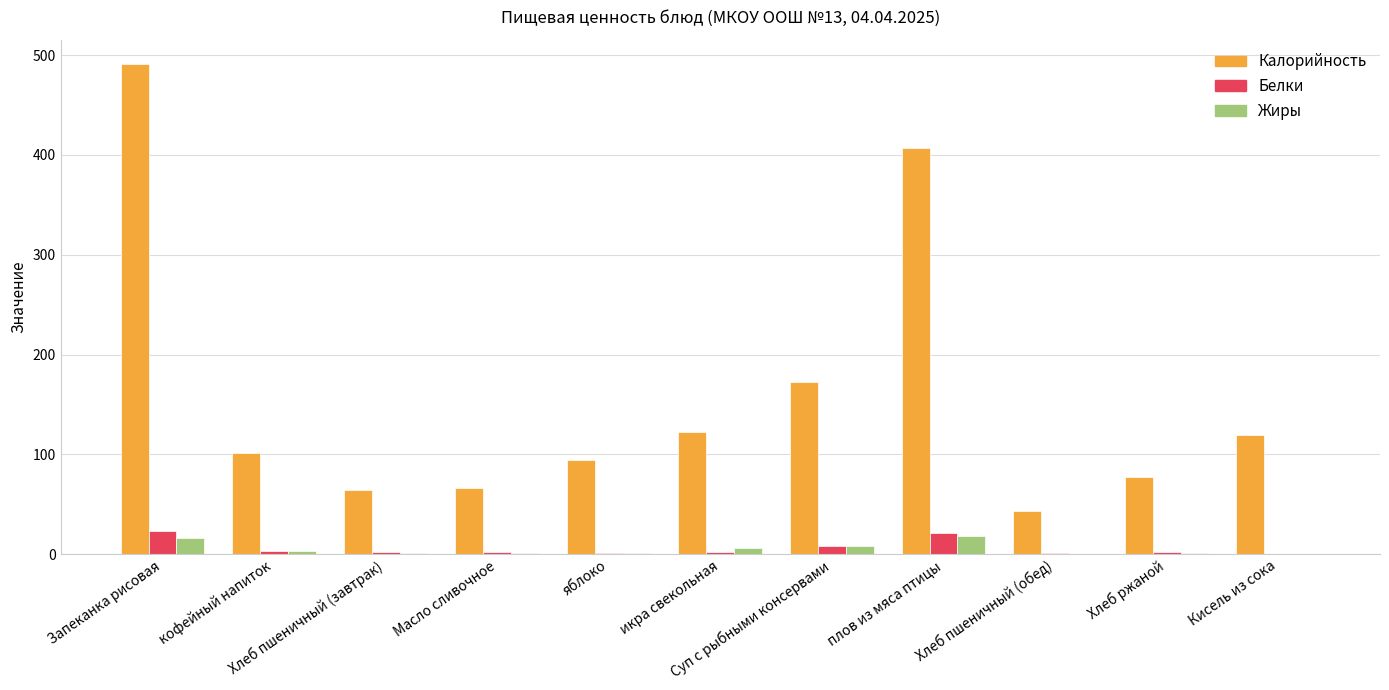

Which series has the largest total across all categories?

Калорийность